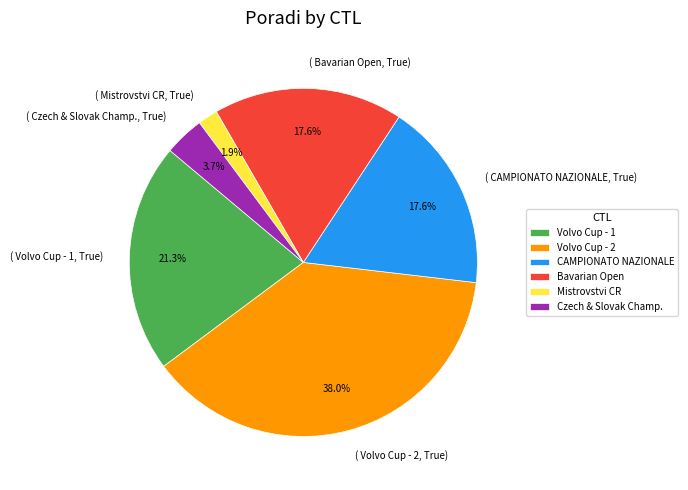

What is the smallest slice in the pie chart?

Mistrovstvi CR